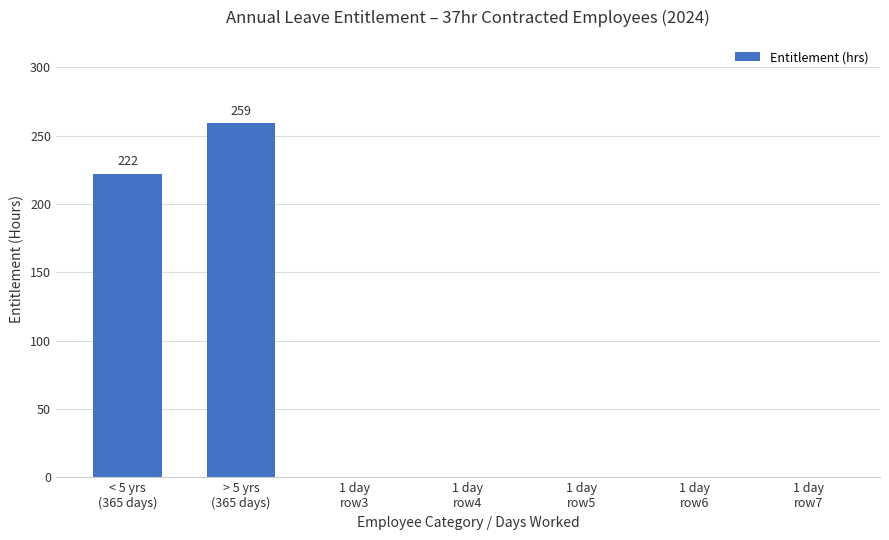

How many values are between 0 and 222?

6